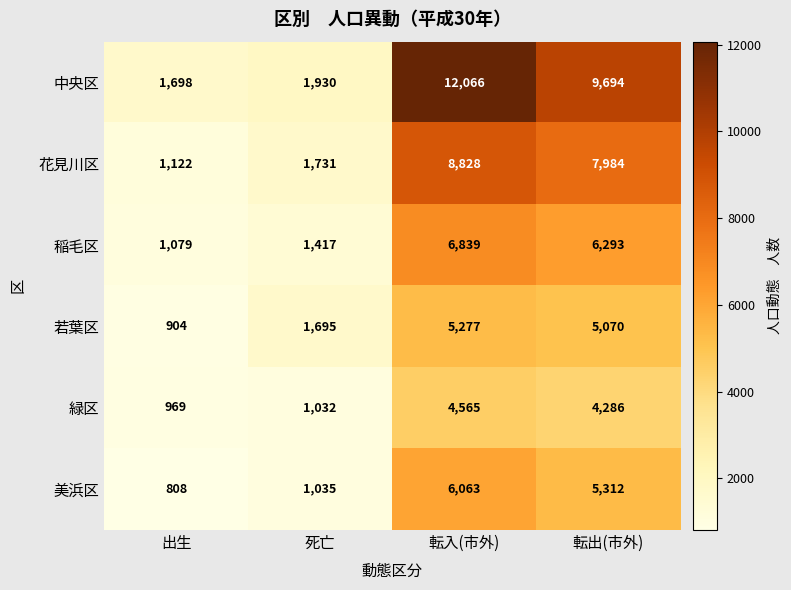

Which series has the largest range (max minus min)?

中央区